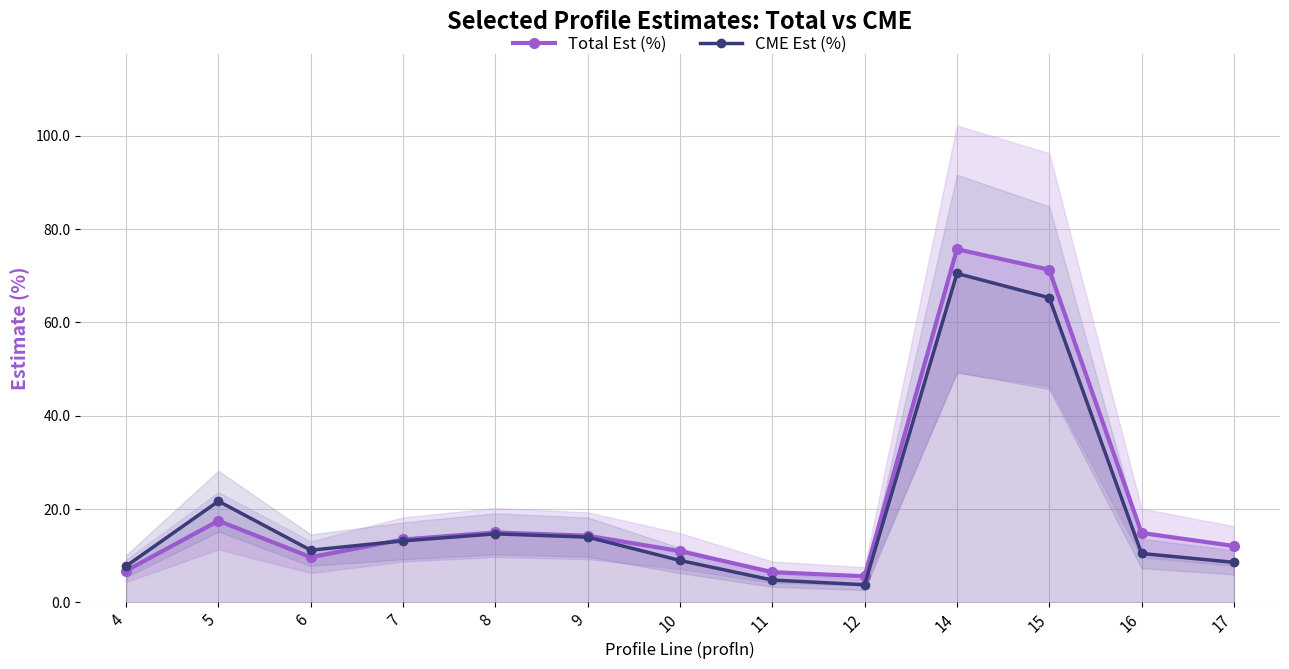

The Total Est (%) series shows 71.3 at 15. True or false?

True